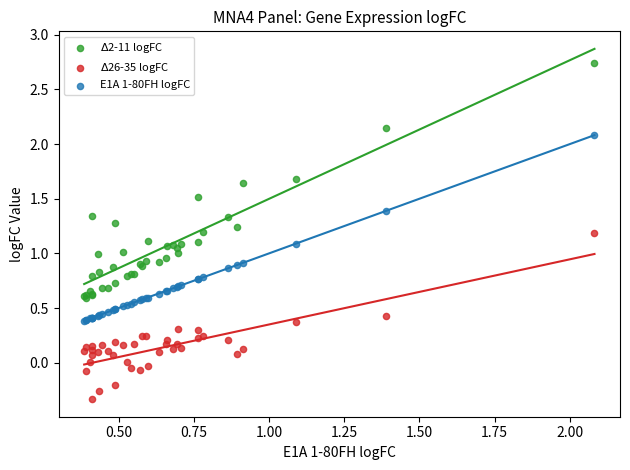

Which series contains the lowest Y value?

$\Delta$26-35 logFC